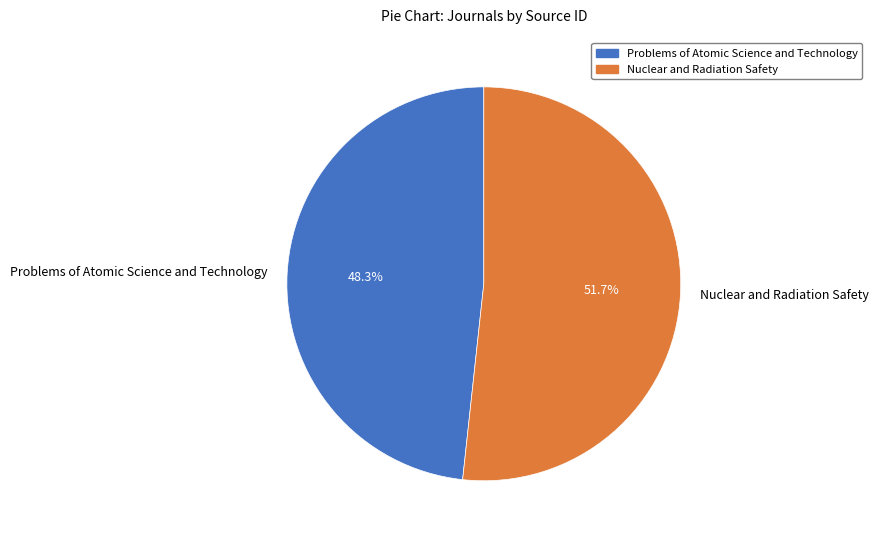

Is there any slice that represents more than half of the pie?

Yes